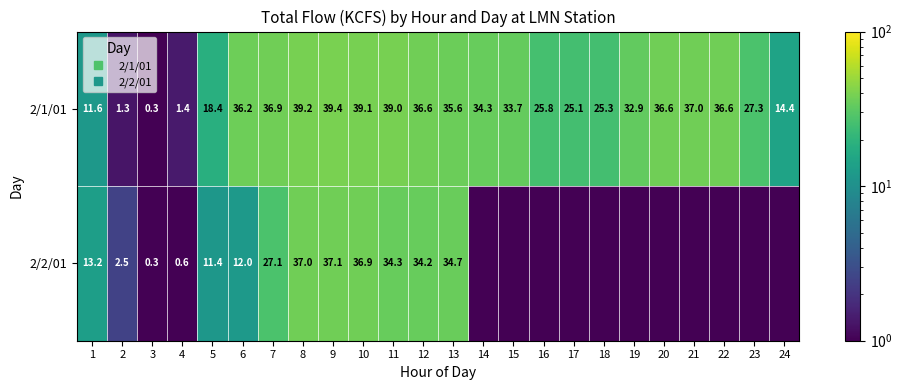

Rank the series at 11 from lowest to highest value.

2/2/01, 2/1/01